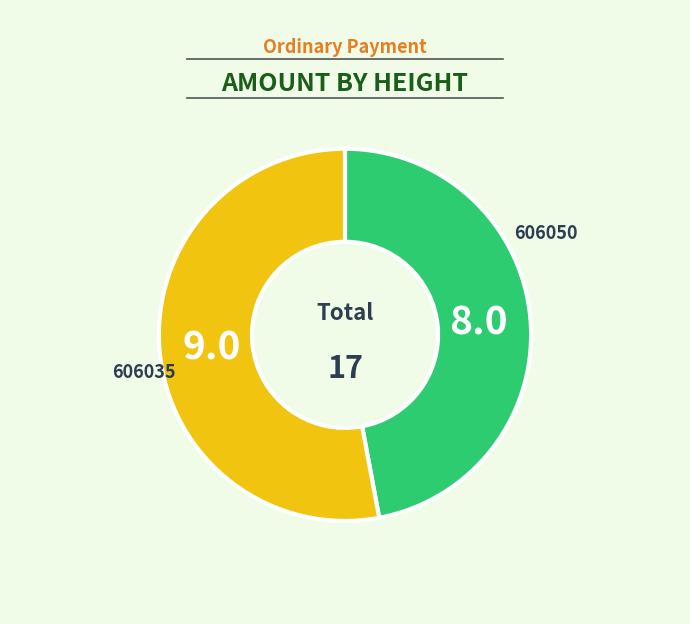

Is there any slice that represents more than half of the pie?

Yes